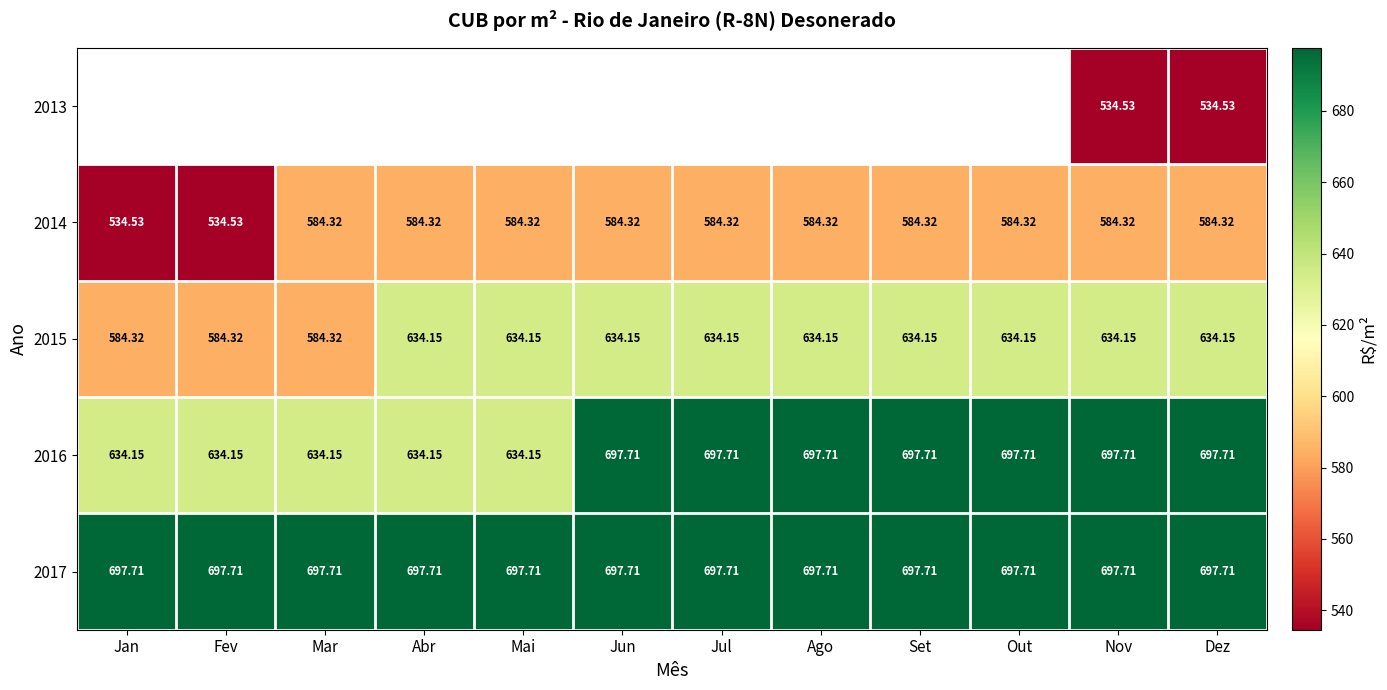

At which category does the chart reach its minimum across all series?

Nov